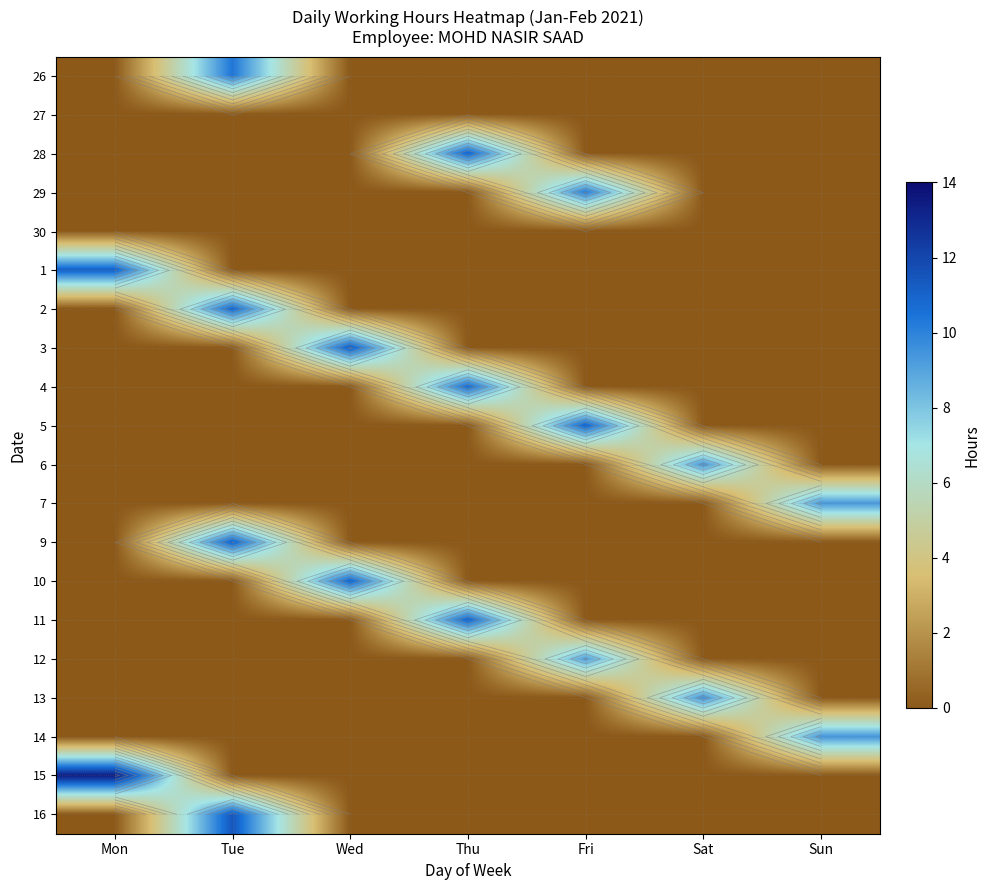

Is the value of 11 at Fri greater than the value of 1 at Wed?

No